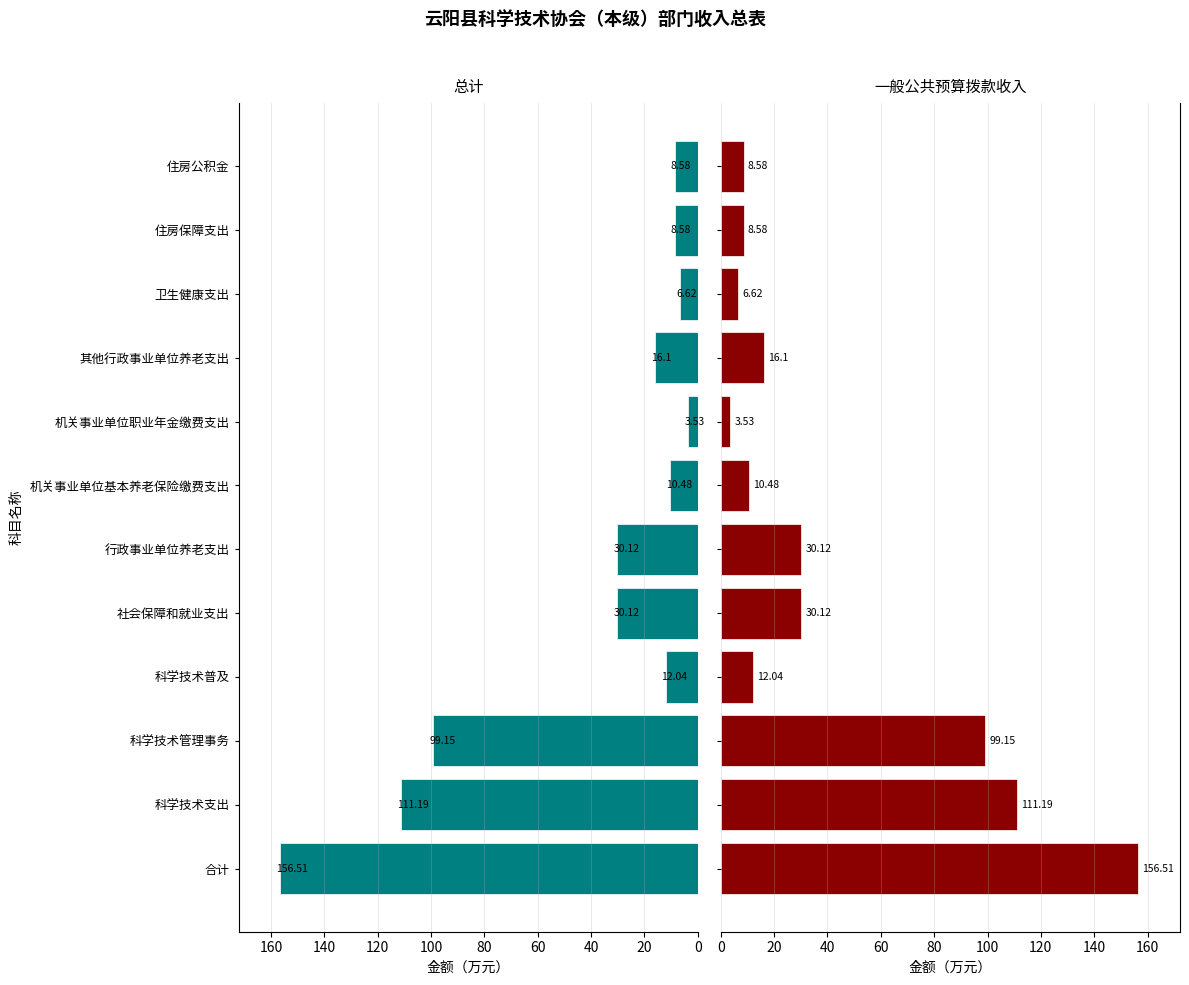

Between 机关事业单位基本养老保险缴费支出 and 其他行政事业单位养老支出, which series saw the biggest shift?

总计